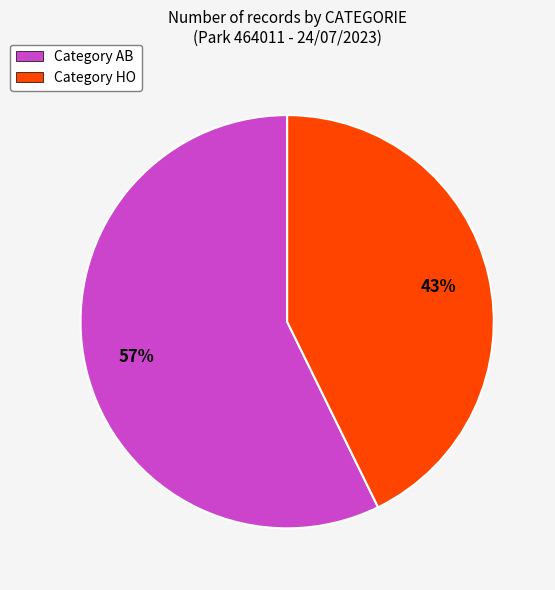

What percentage is the Category HO slice, to the nearest percent?

43%